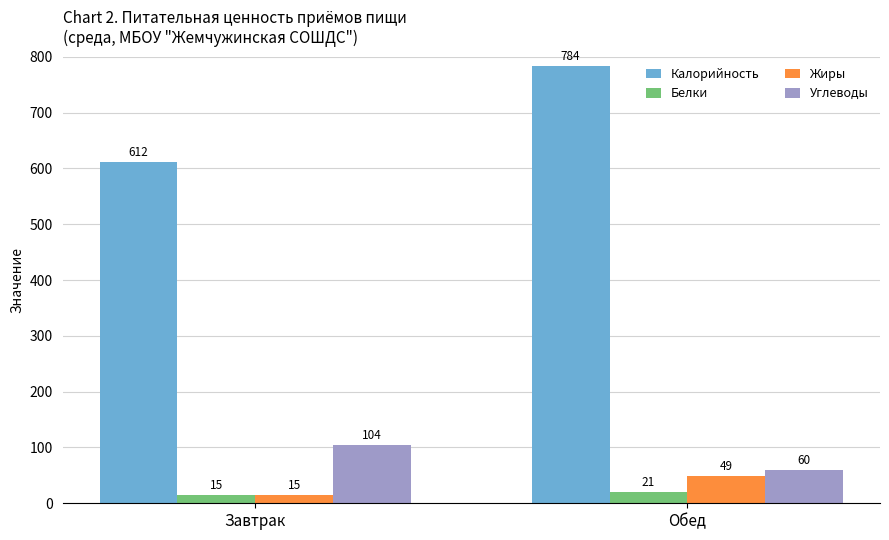

What is the sum of the Жиры values at Завтрак and Обед?

64